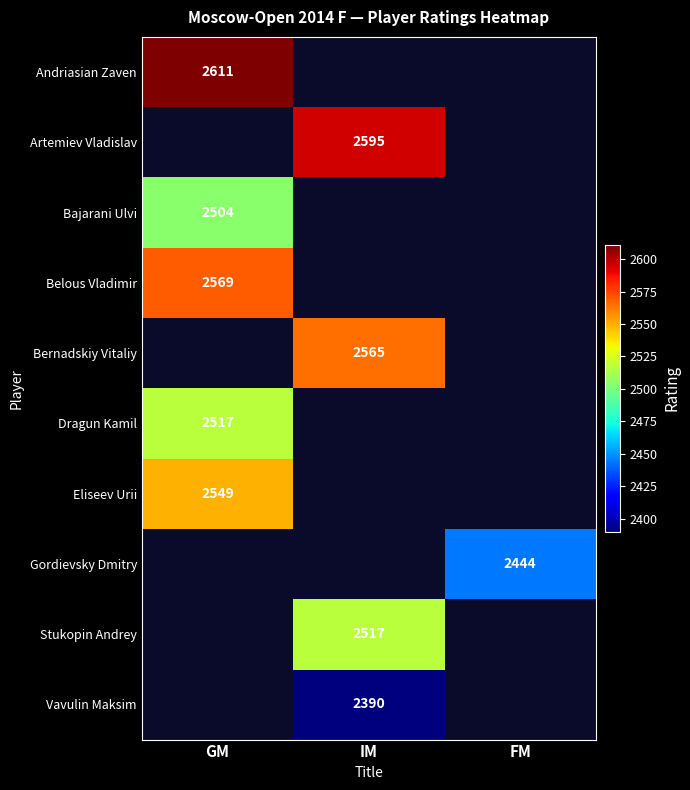

True or false: Vavulin Maksim has a value of 1076 at IM.

False